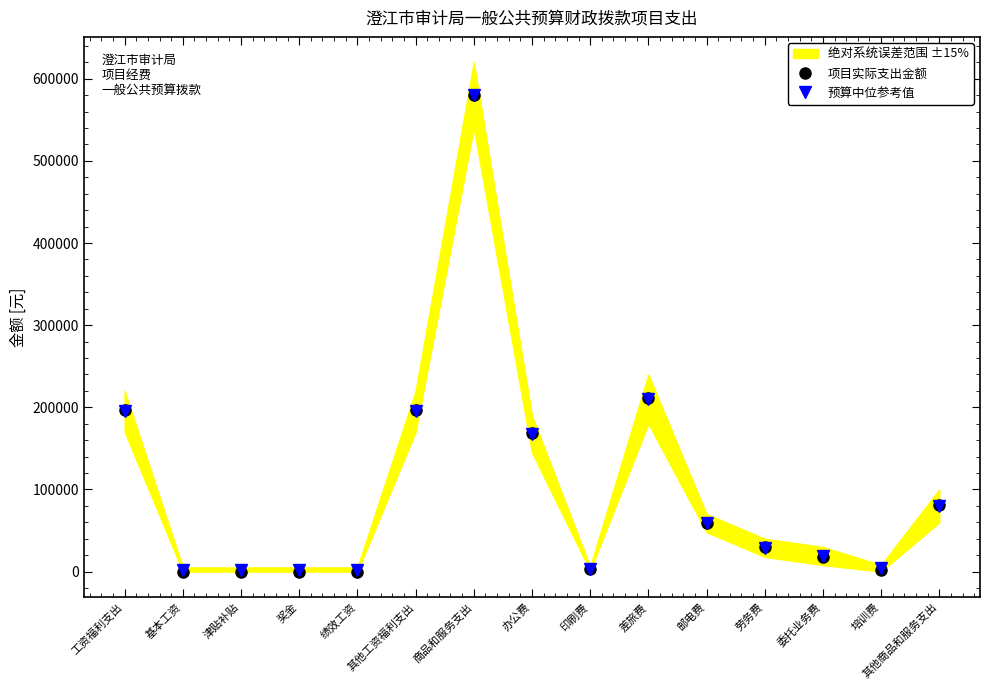

Reading left to right, what are all the values shown in this chart?

项目实际支出金额: 197300.0	0.0	0.0	0.0	0.0	197300.0	580341.2	169282.2	3250.0	211489.0	59008.0	29400.0	18000.0	2112.0	80700.0
预算中位参考值: 195000.0	2500.0	2500.0	2500.0	2500.0	195000.0	580000.0	167500.0	3500.0	210000.0	59000.0	29000.0	19000.0	4000.0	80000.0